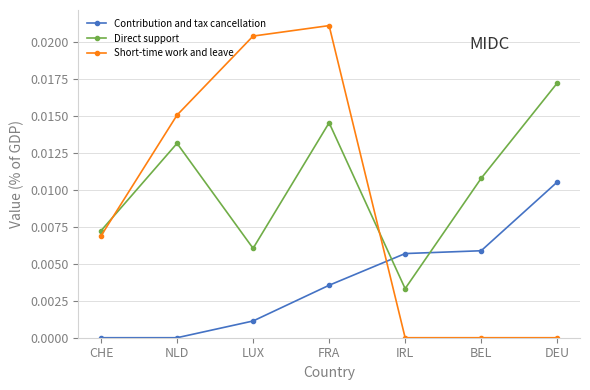

True or false: Short-time work and leave and Direct support cross at least once.

True